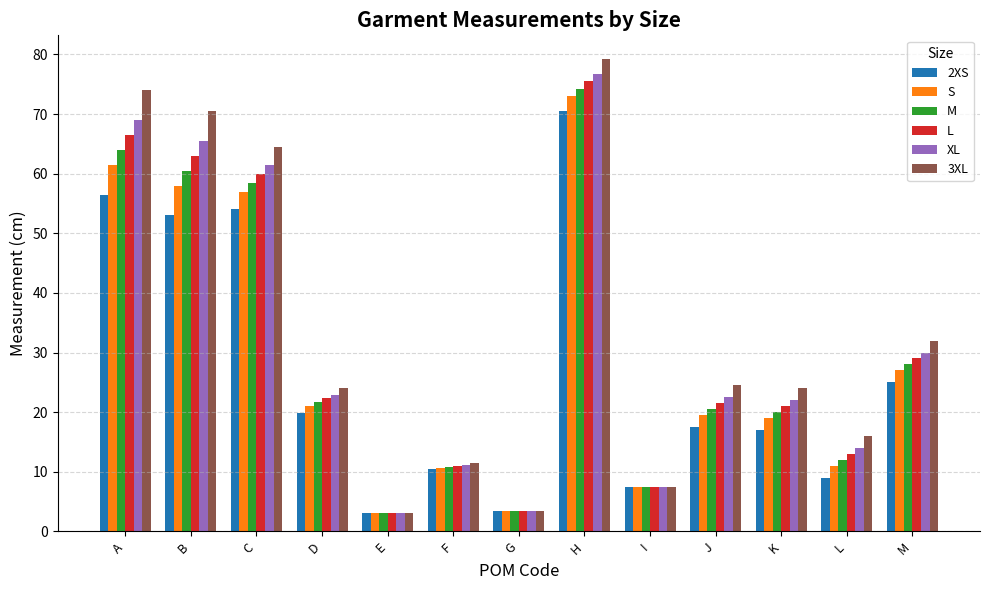

True or false: XL has a value of 31.3 at J.

False